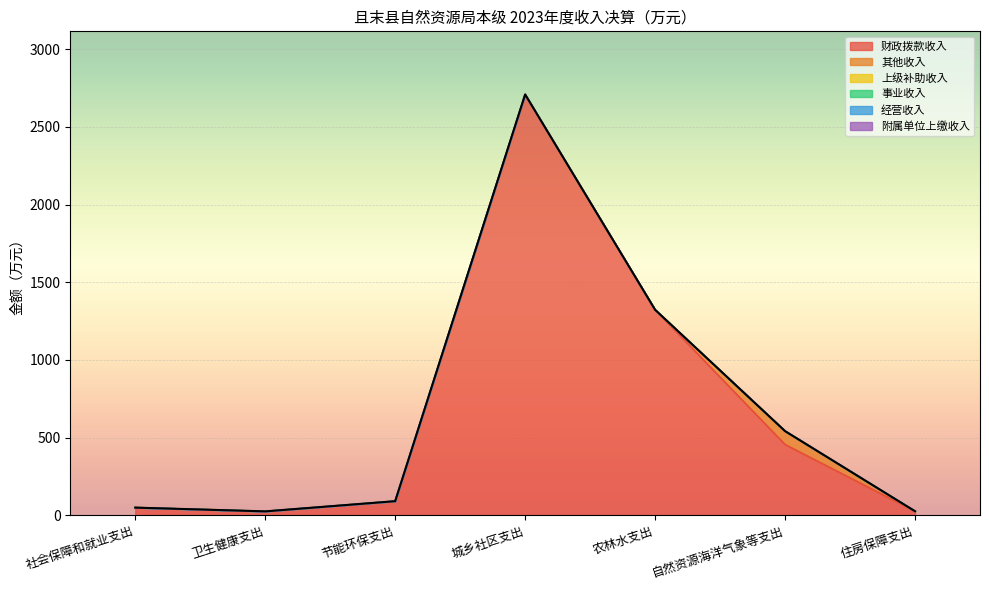

Is it true that 附属单位上缴收入 equals 0.0 at 自然资源海洋气象等支出?

True